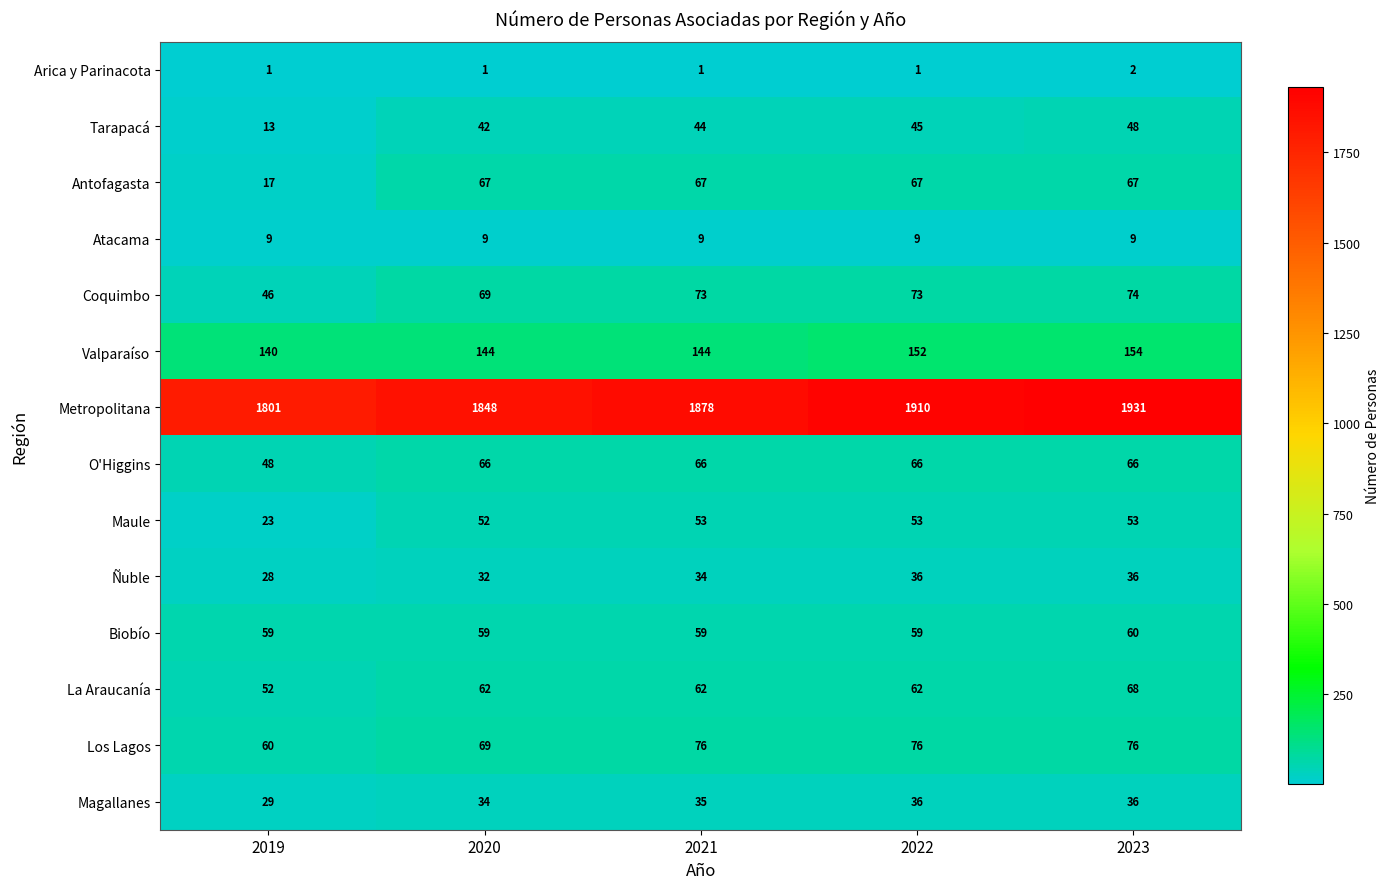

Which series changed the most between 2019 and 2023?

Metropolitana